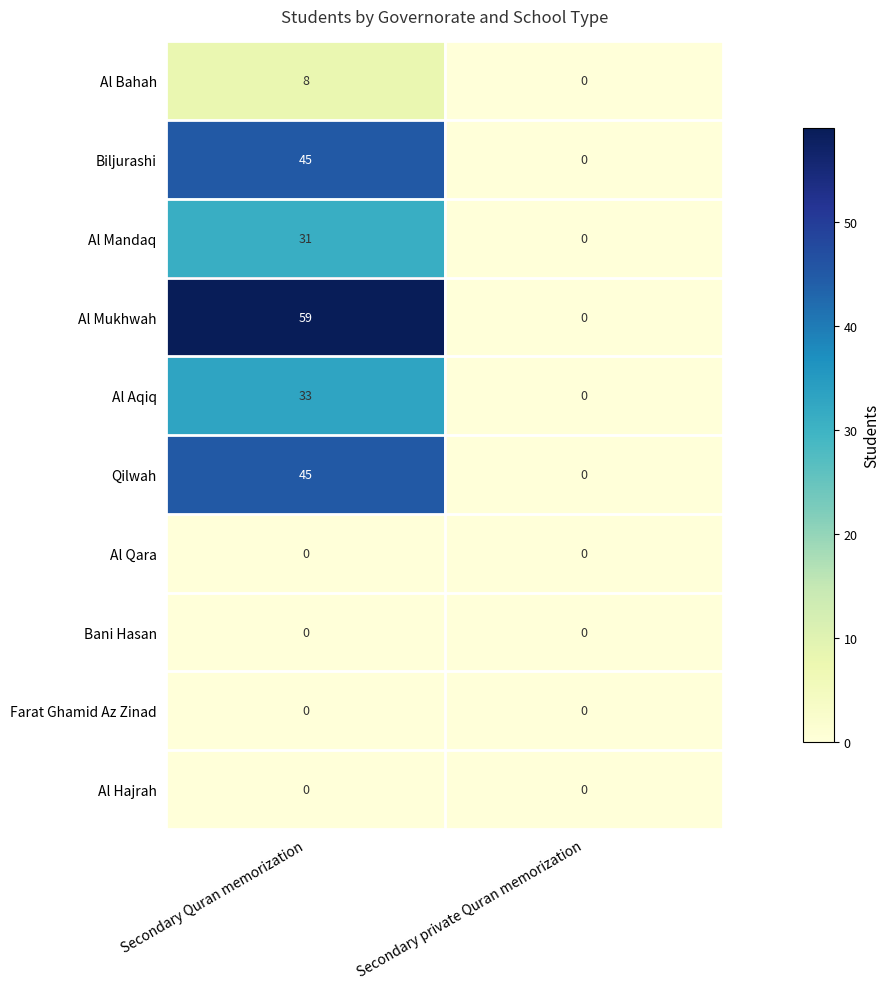

What is the maximum value shown in the chart?

59